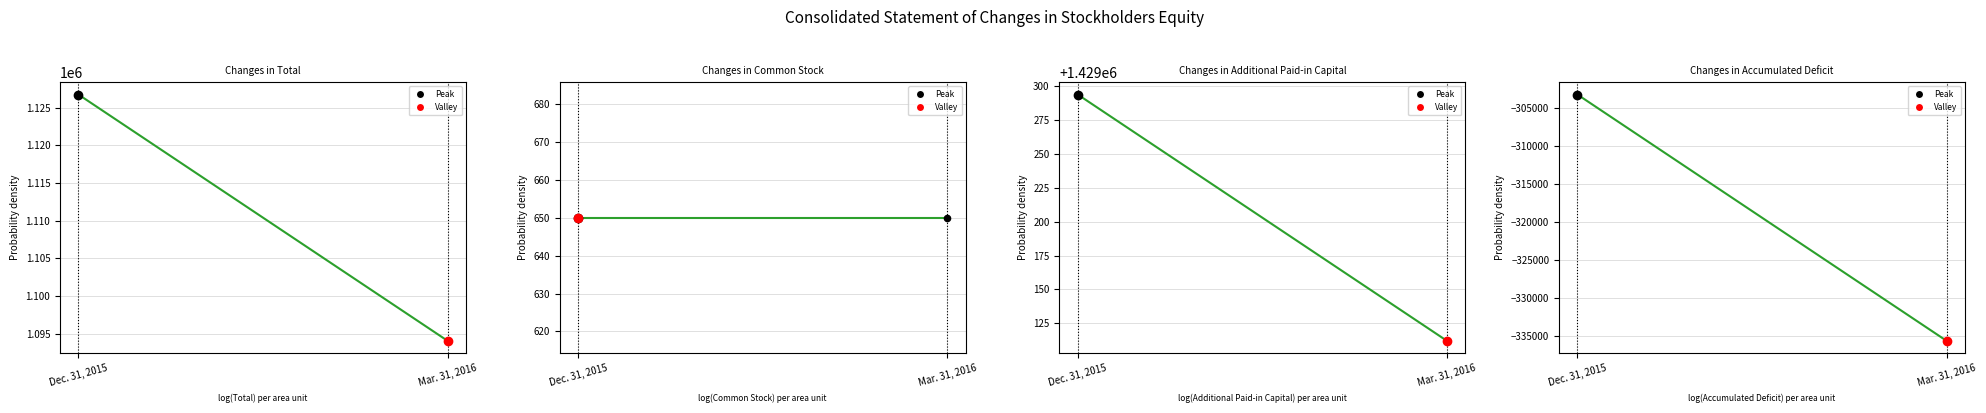

At how many categories does at least one series exceed 1416903?

2